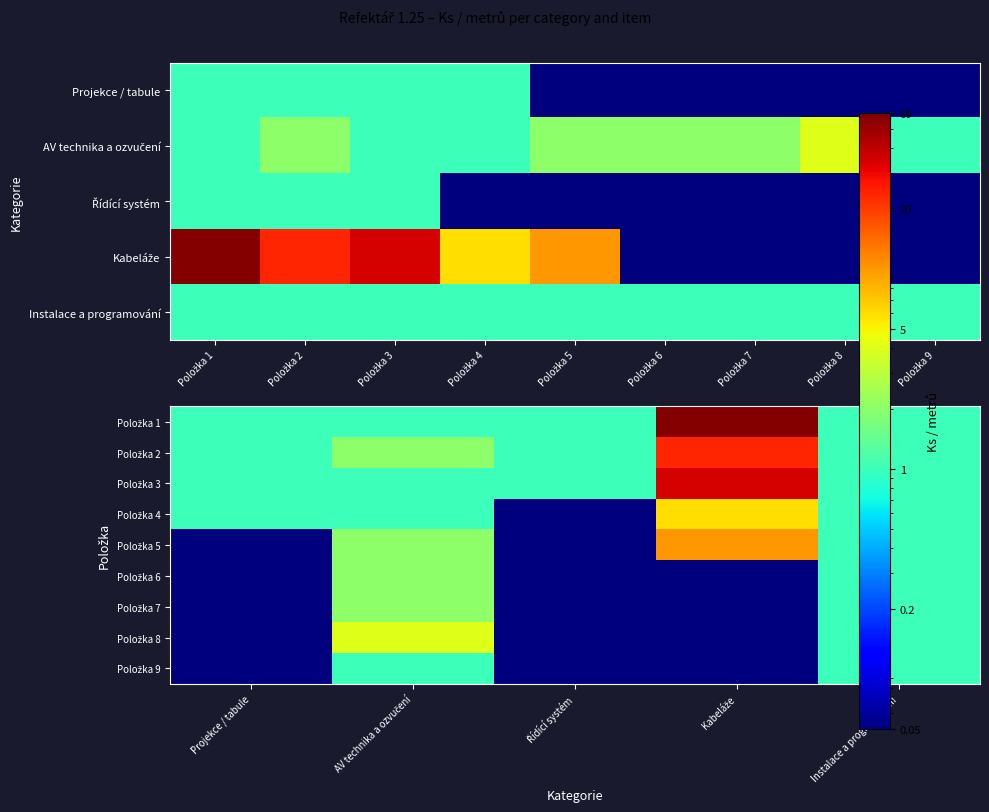

Which has a higher value, AV technika a ozvučení or Řídící systém?

AV technika a ozvučení